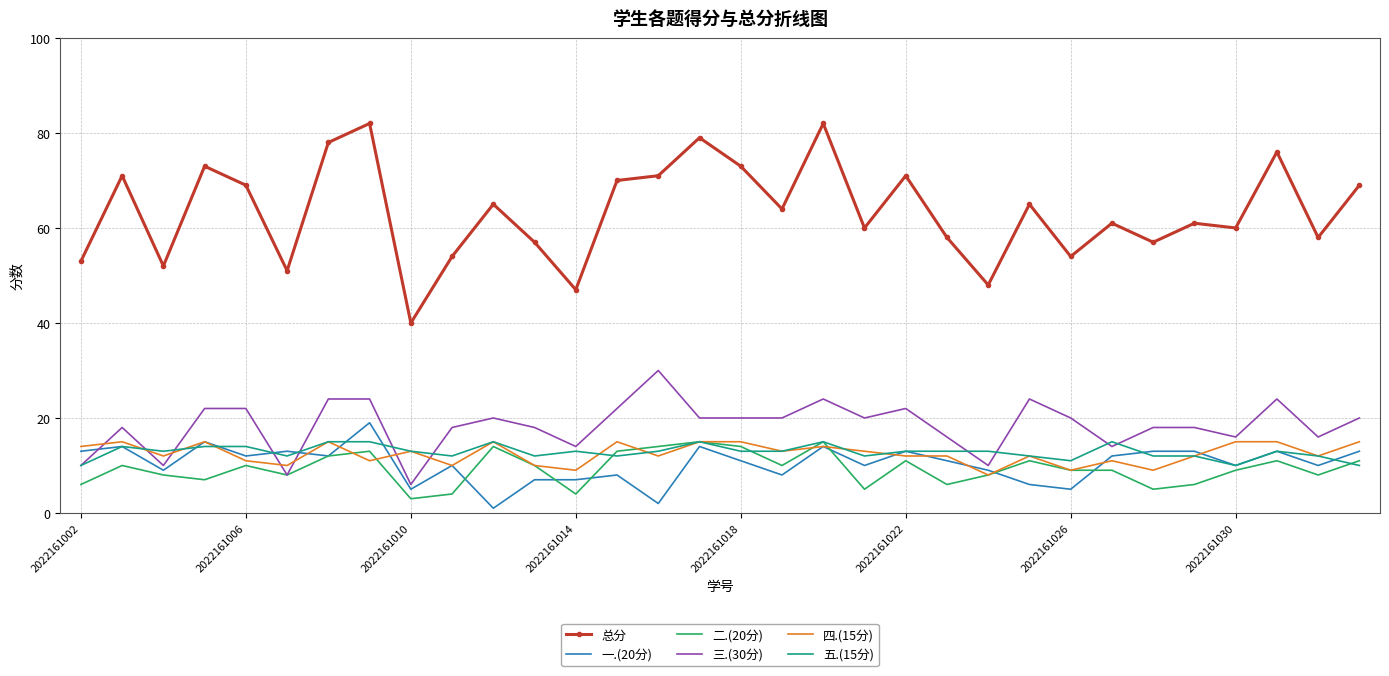

Which series has the largest total across all categories?

总分